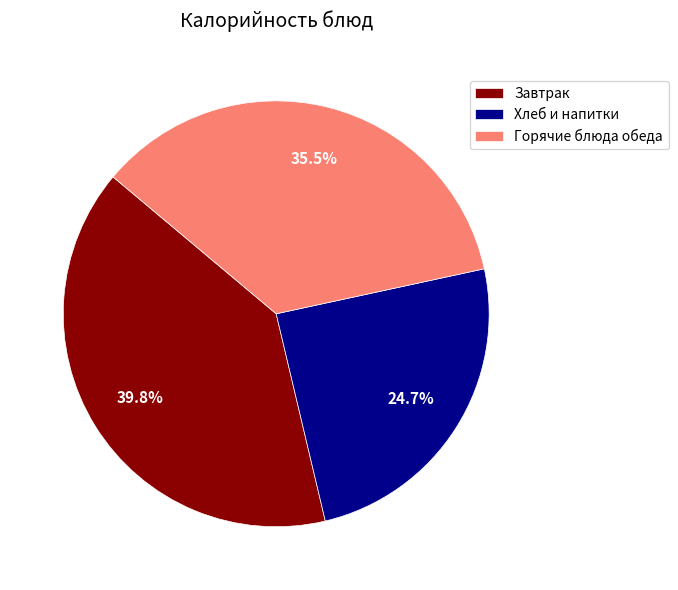

What is the smallest slice in the pie chart?

Хлеб и напитки